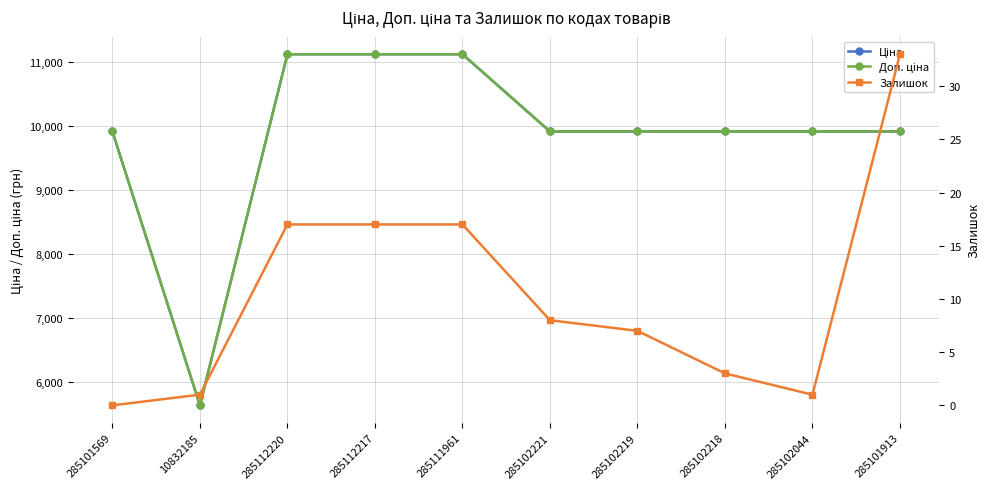

How many values in the Залишок series exceed 8?

4